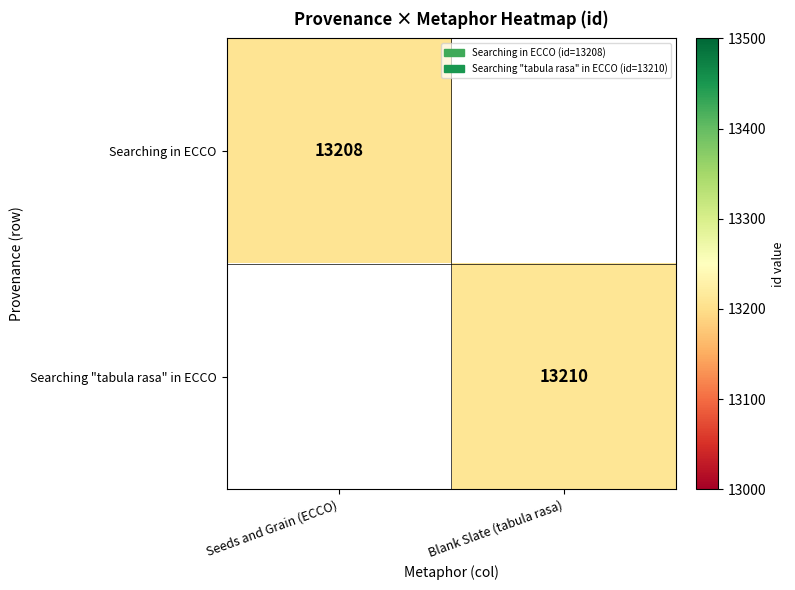

The Searching in ECCO series shows 13208 at Seeds and Grain (ECCO). True or false?

True